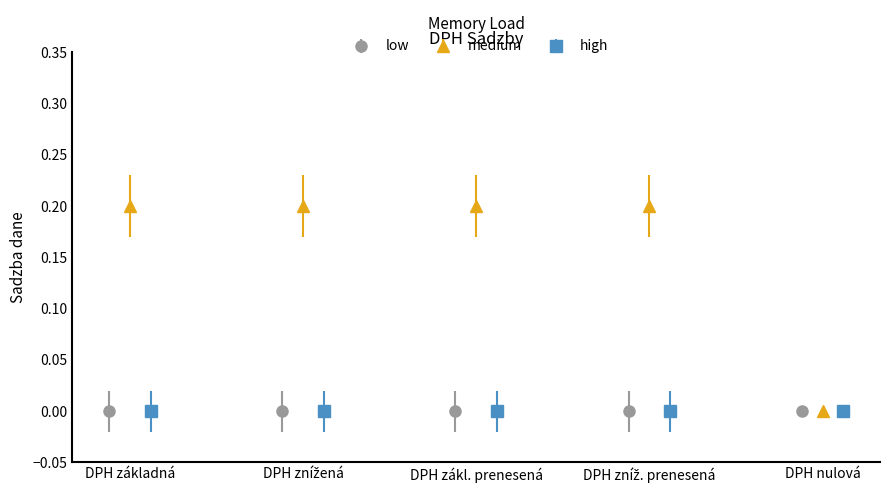

Which series has the largest total across all categories?

medium